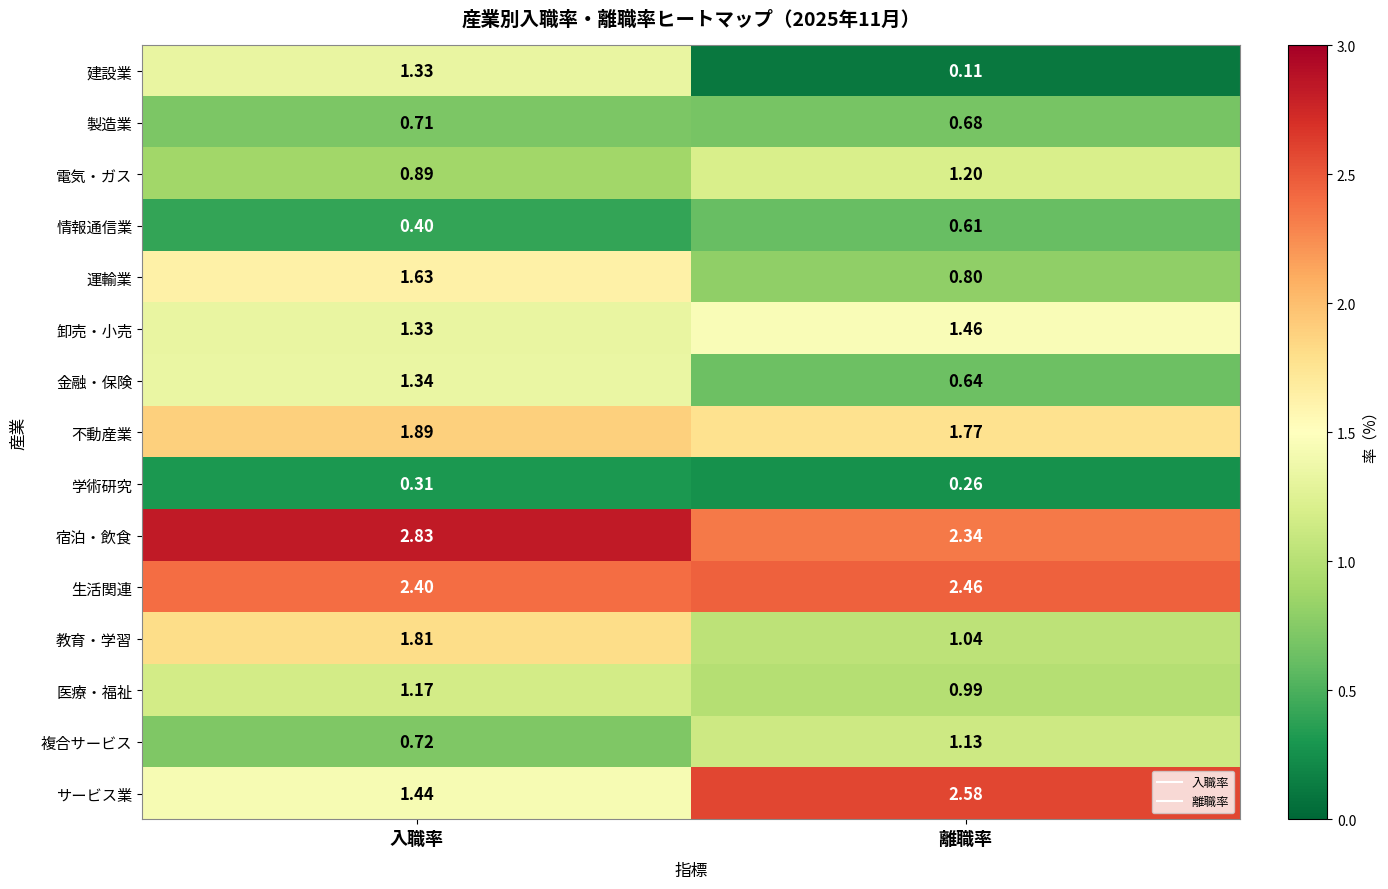

At which category is the sum across all series the highest?

入職率